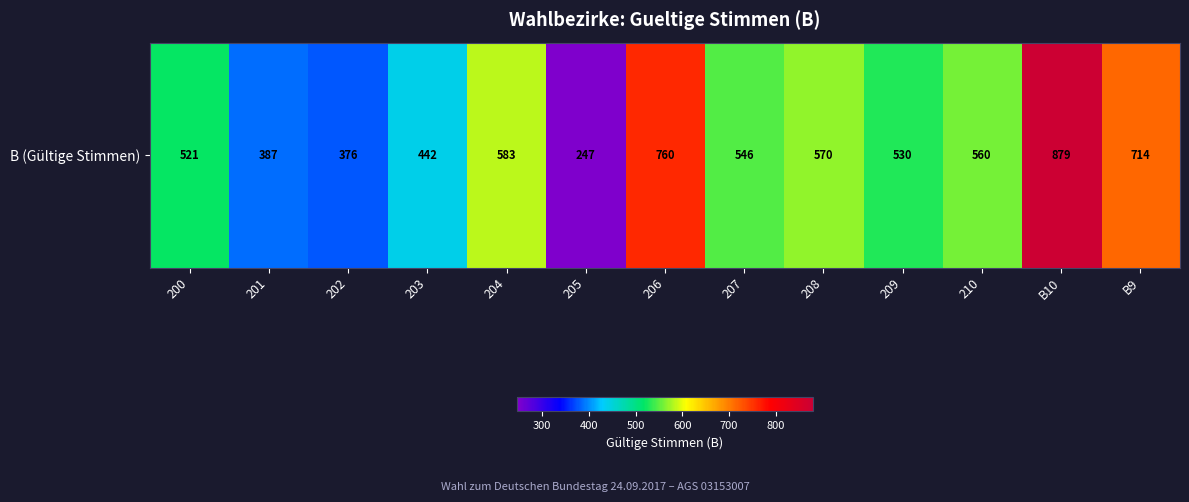

The value at 204 is 152. True or false?

False